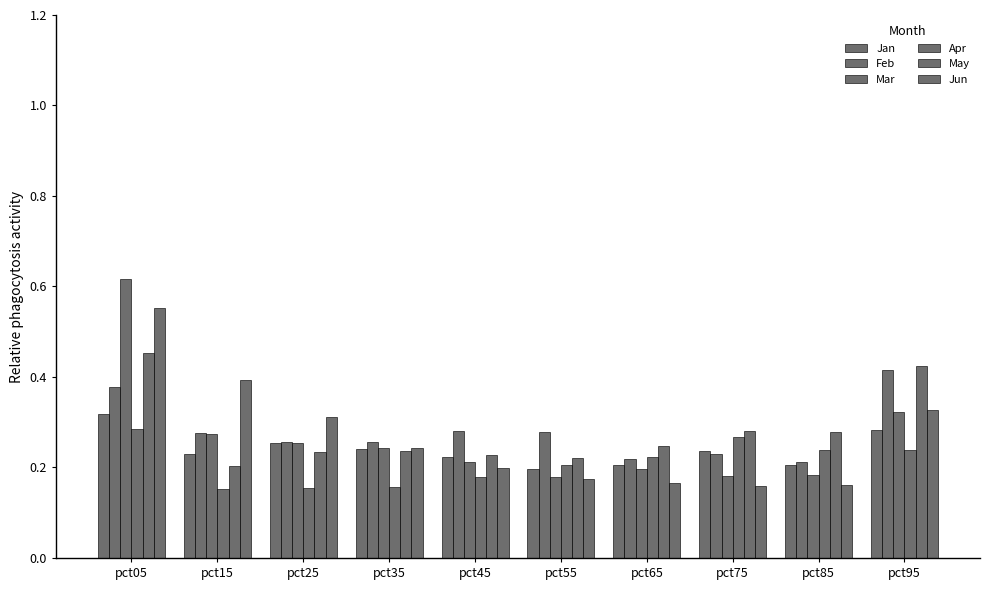

Reading left to right, extract all data points from this chart.

Jan: pct05=0.3	pct15=0.2	pct25=0.3	pct35=0.2	pct45=0.2	pct55=0.2	pct65=0.2	pct75=0.2	pct85=0.2	pct95=0.3
Feb: pct05=0.4	pct15=0.3	pct25=0.3	pct35=0.3	pct45=0.3	pct55=0.3	pct65=0.2	pct75=0.2	pct85=0.2	pct95=0.4
Mar: pct05=0.6	pct15=0.3	pct25=0.3	pct35=0.2	pct45=0.2	pct55=0.2	pct65=0.2	pct75=0.2	pct85=0.2	pct95=0.3
Apr: pct05=0.3	pct15=0.2	pct25=0.2	pct35=0.2	pct45=0.2	pct55=0.2	pct65=0.2	pct75=0.3	pct85=0.2	pct95=0.2
May: pct05=0.5	pct15=0.2	pct25=0.2	pct35=0.2	pct45=0.2	pct55=0.2	pct65=0.2	pct75=0.3	pct85=0.3	pct95=0.4
Jun: pct05=0.6	pct15=0.4	pct25=0.3	pct35=0.2	pct45=0.2	pct55=0.2	pct65=0.2	pct75=0.2	pct85=0.2	pct95=0.3